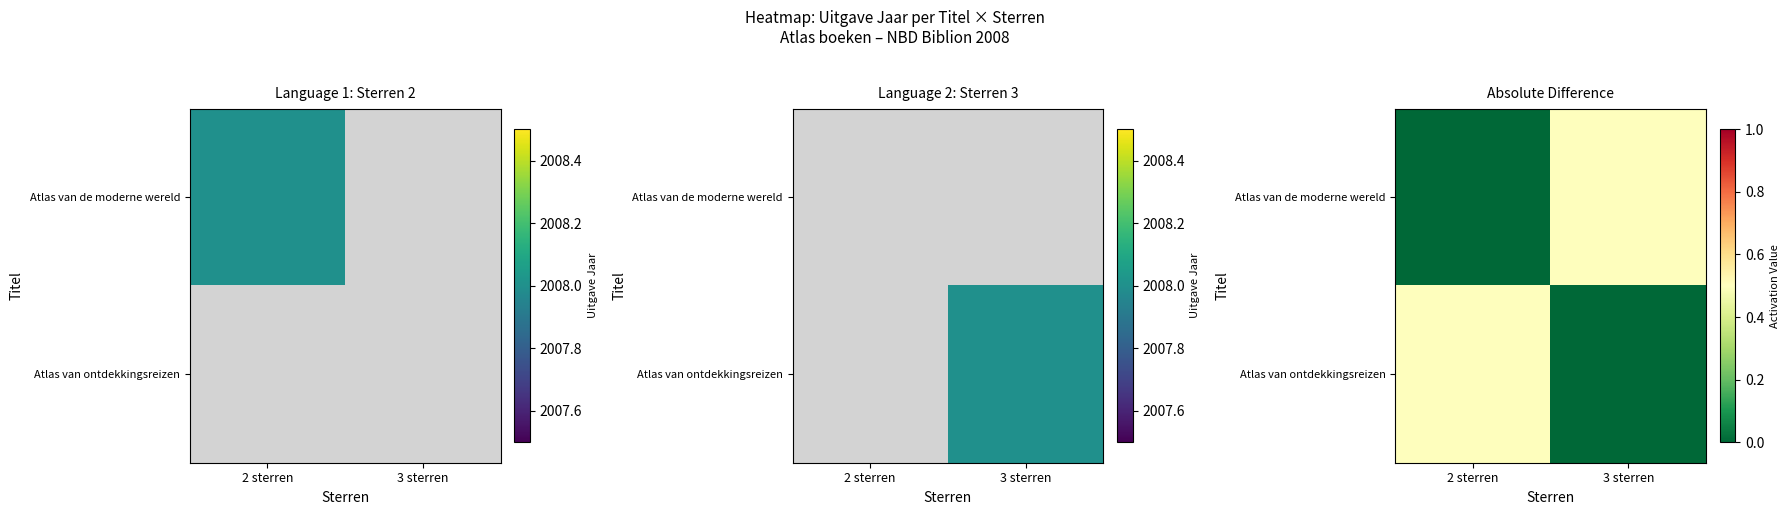

True or false: Atlas van ontdekkingsreizen has a value of 0.7 at 2 sterren.

False